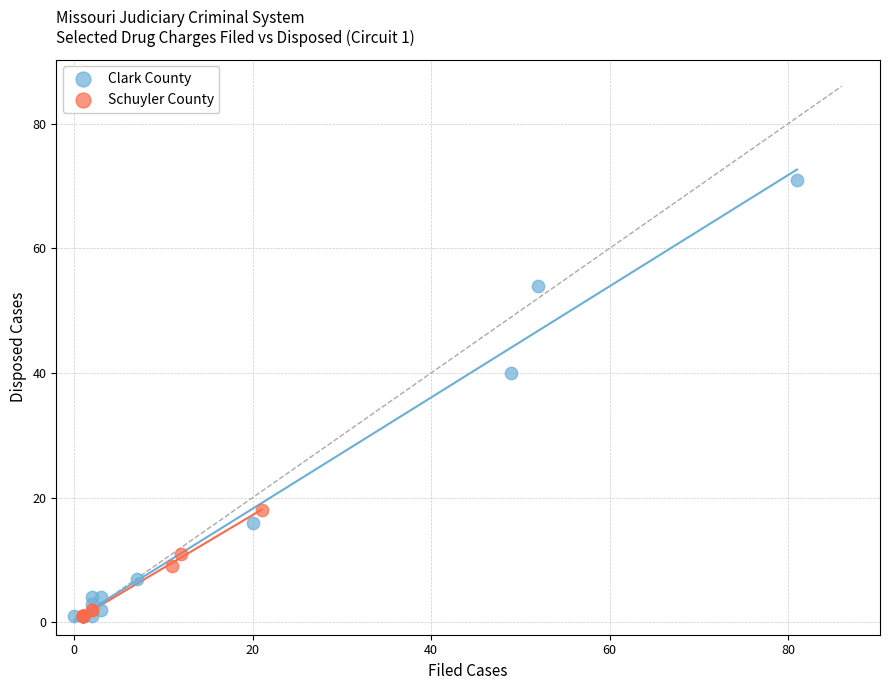

Which series has the widest spread of Y values?

Clark County